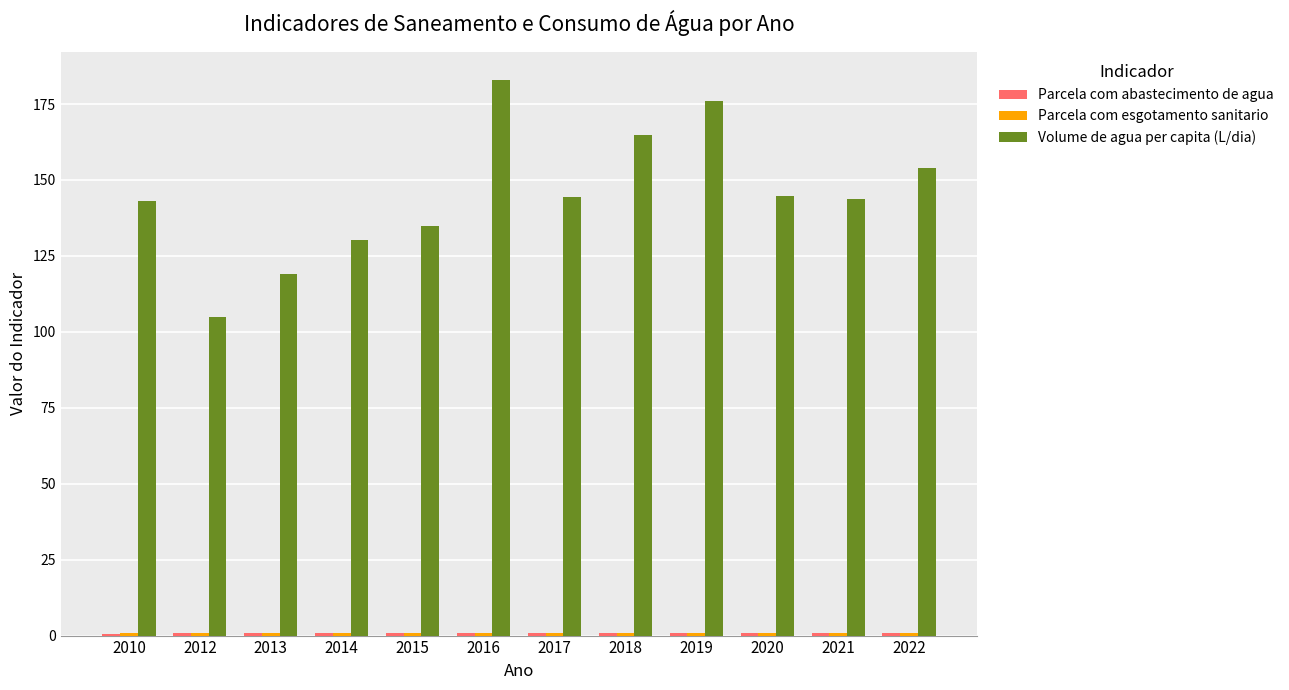

How many bars are there in each group?

3